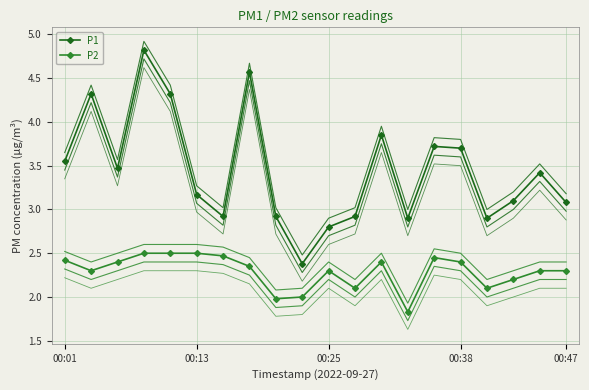

What is the sum of all P1 values?

68.8